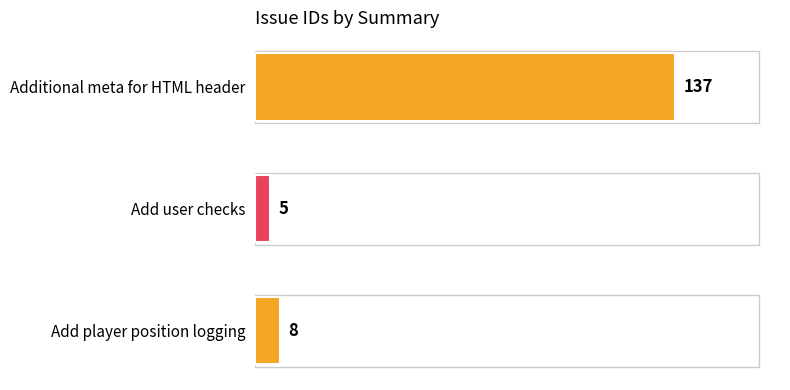

Rank the categories by value from lowest to highest.

Add user checks, Add player position logging, Additional meta for HTML header